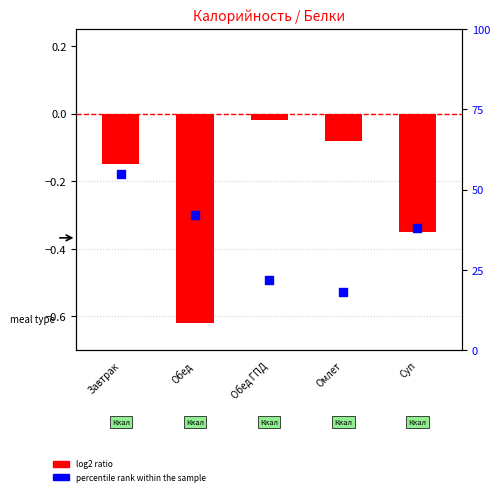

Which series has the largest total across all categories?

percentile rank within the sample